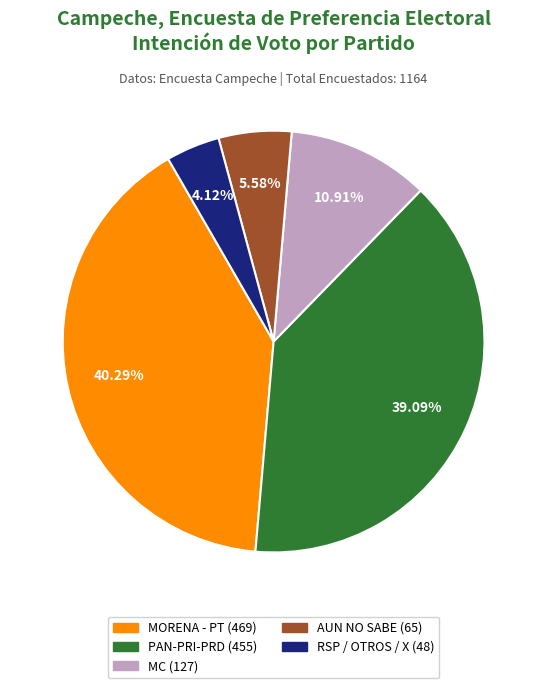

The MORENA - PT slice represents 48% of the pie. True or false?

False